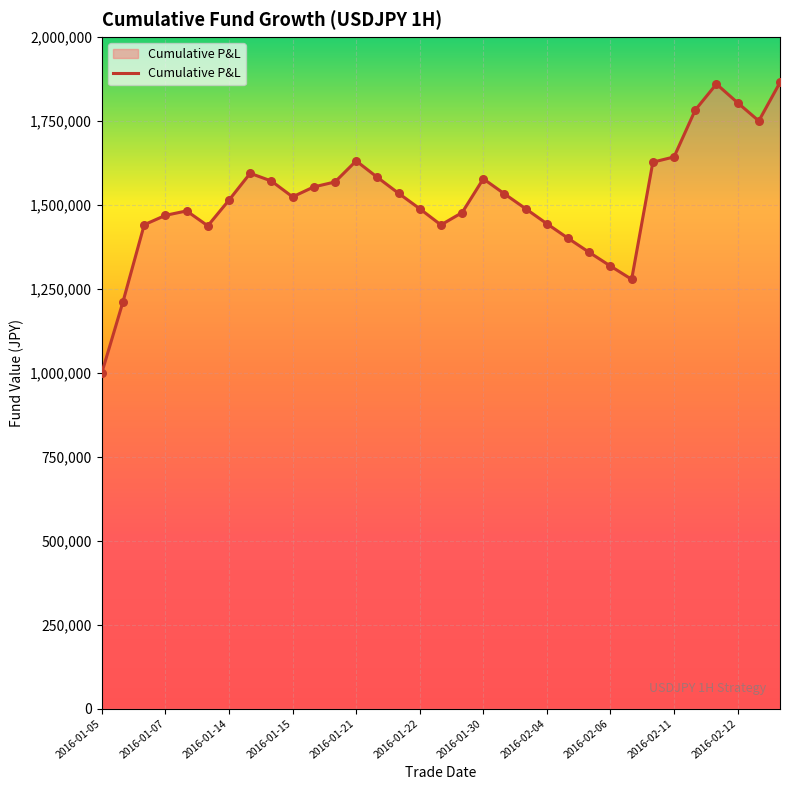

What is the smallest value displayed?

1000000